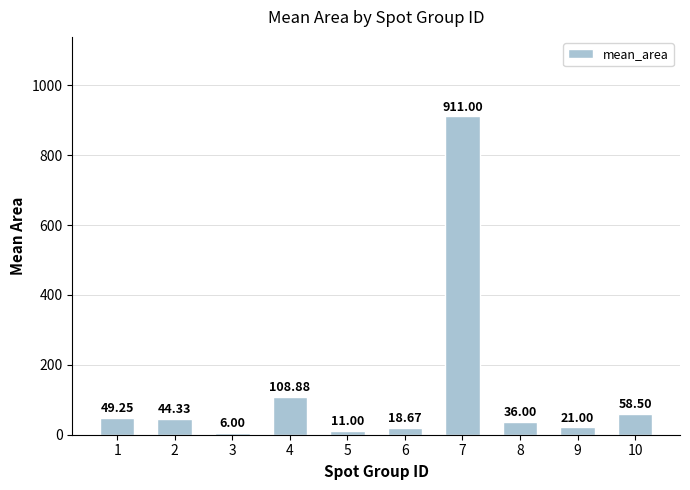

Where is the data nearest to the value 458?

4